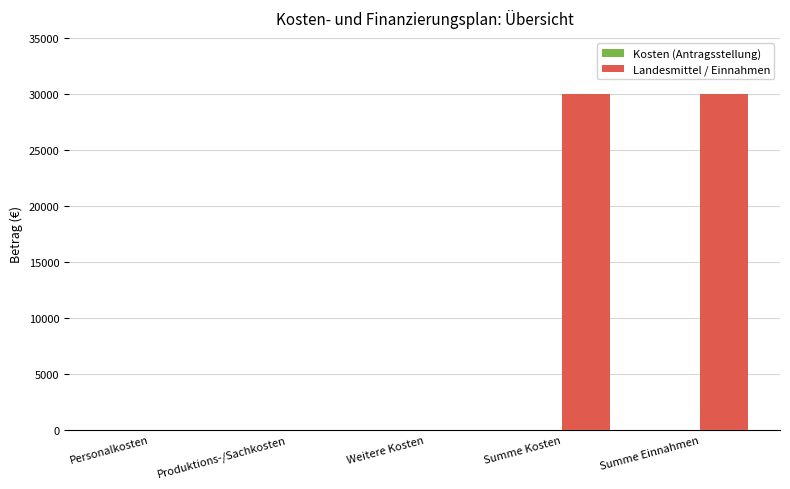

Between Summe Kosten and Produktions-/Sachkosten, which is larger?

Summe Kosten